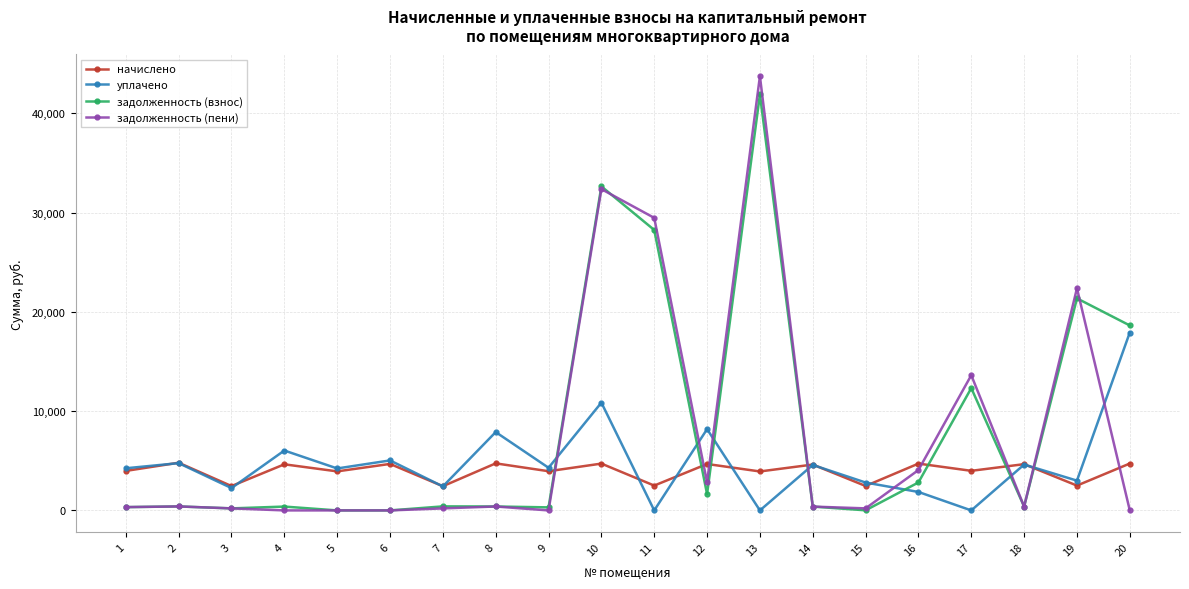

What is the value of the начислено point at the 5th from the left?

3932.0